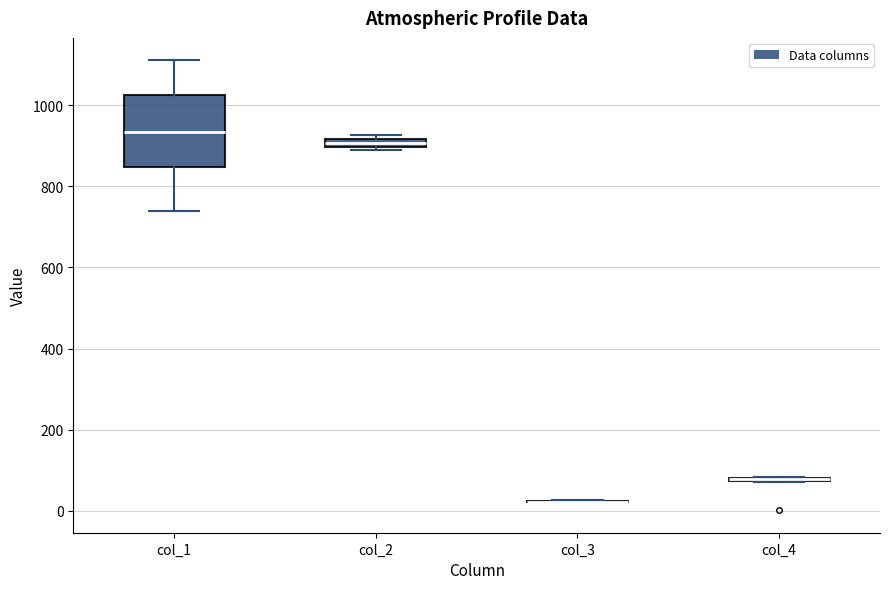

Comparing the boxes themselves (not the whiskers), which one is the tallest?

col_1